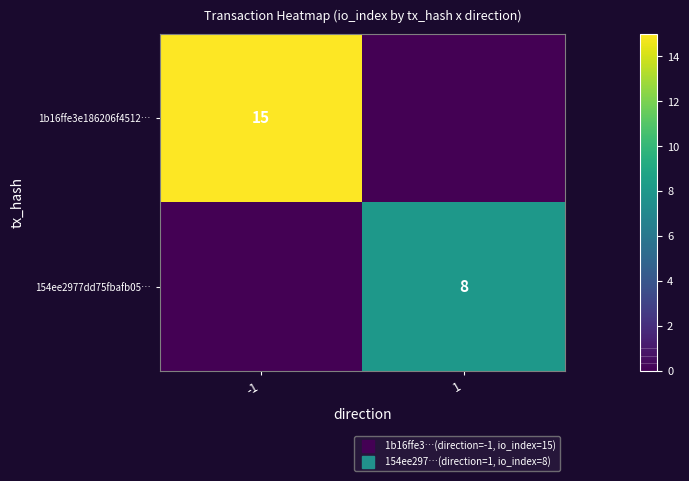

How many positive values does the 1b16ffe3e186206f4512… series have?

1